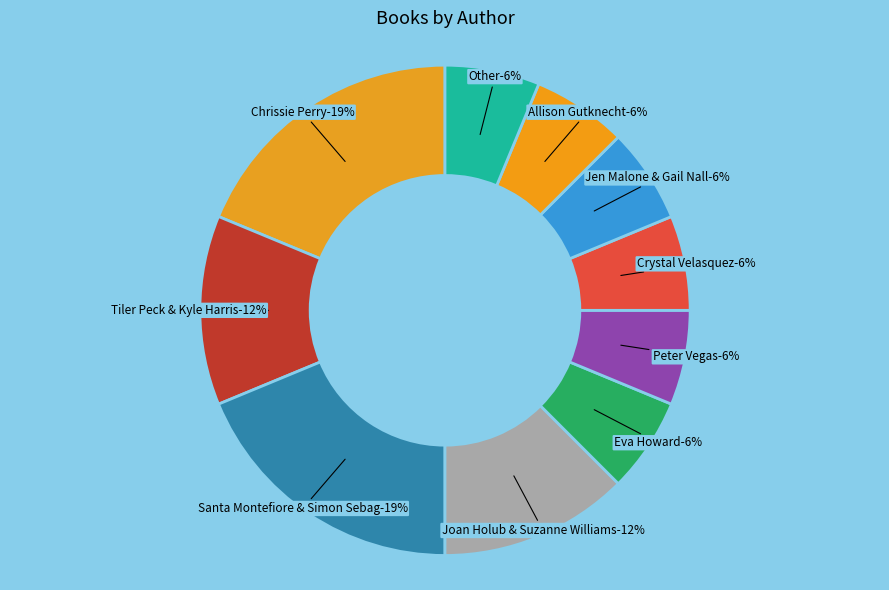

To the nearest percent, what is the combined percentage of Other and Crystal Velasquez?

12%